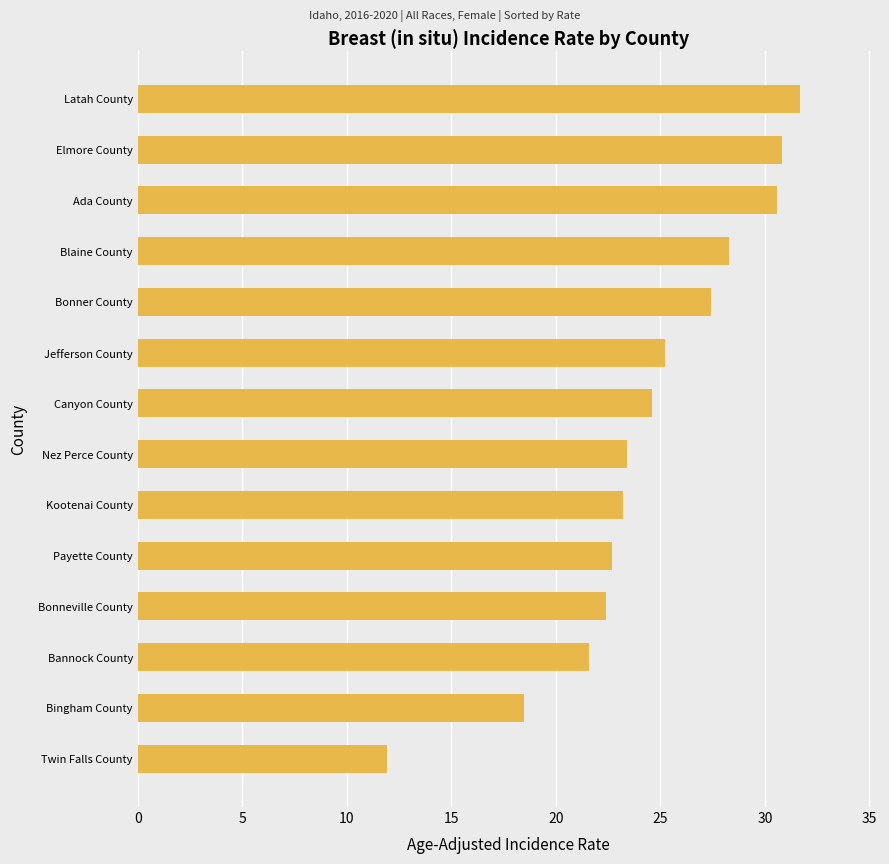

How many values are below 24?

7